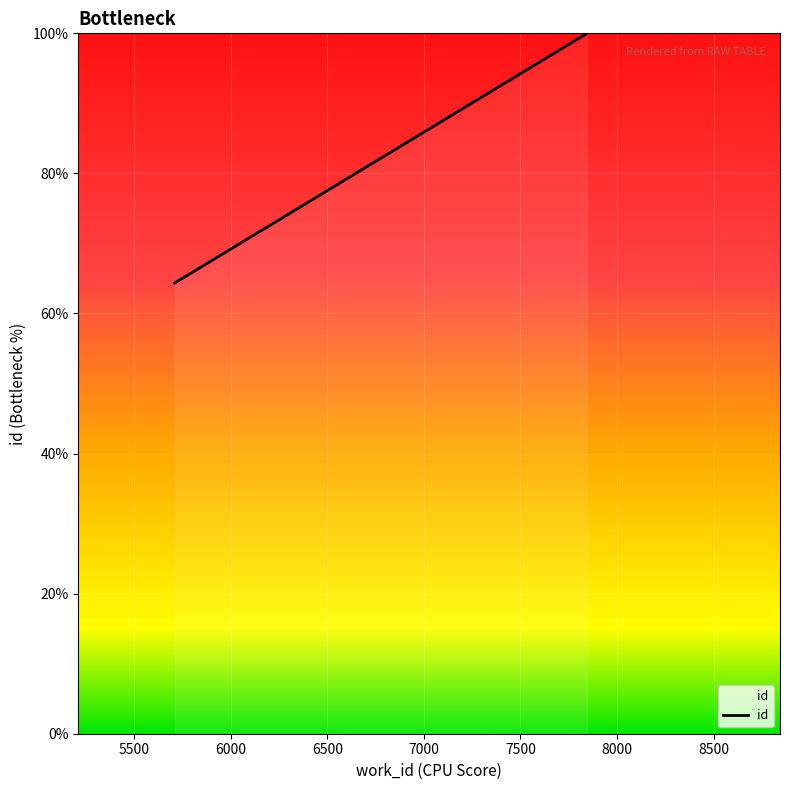

The value at 5000 is 87.6. True or false?

False